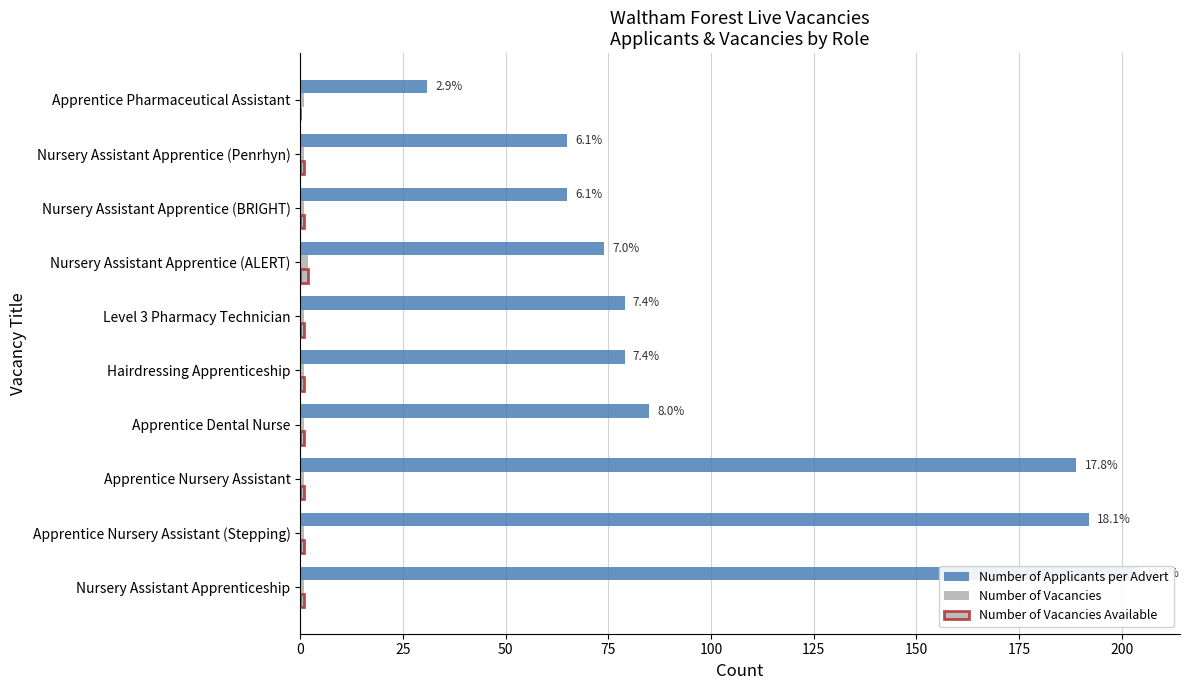

What is the value of the Number of Vacancies Available bar at the 1st from the left?

1